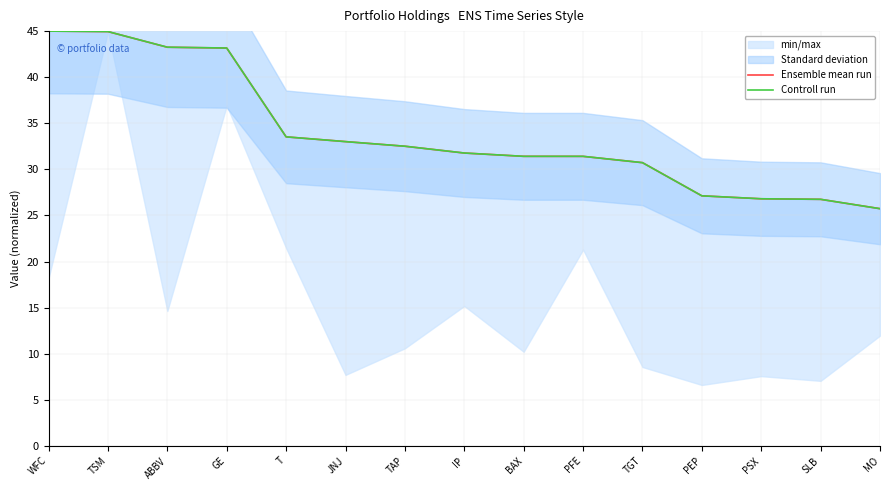

At how many categories does at least one series exceed 36?

4